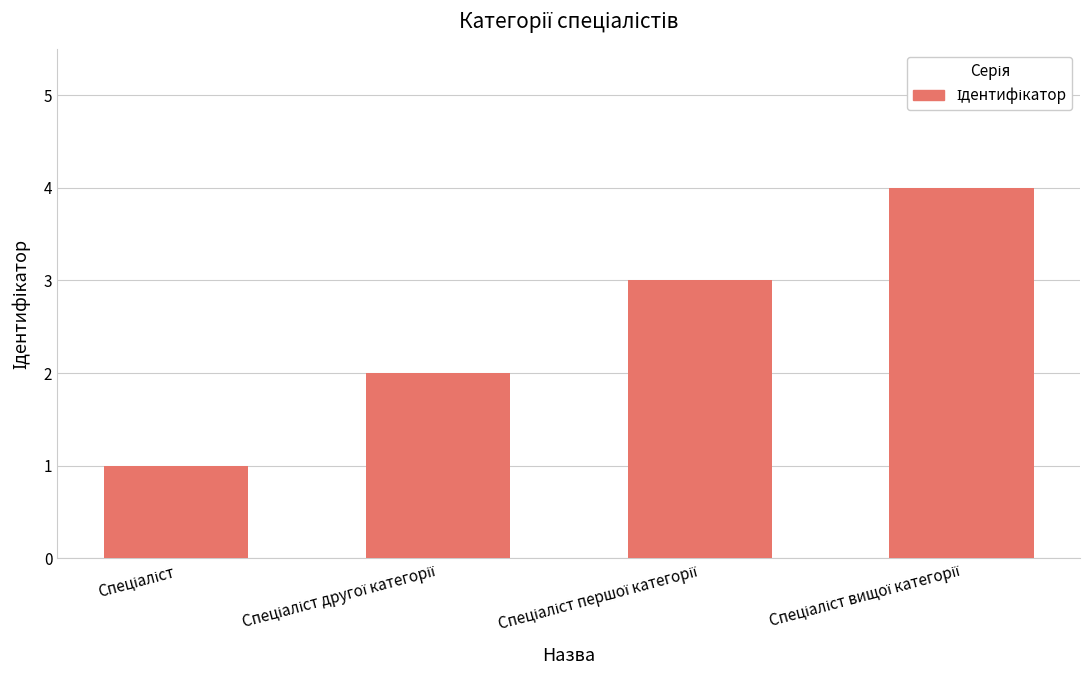

What is the sum of all values?

10